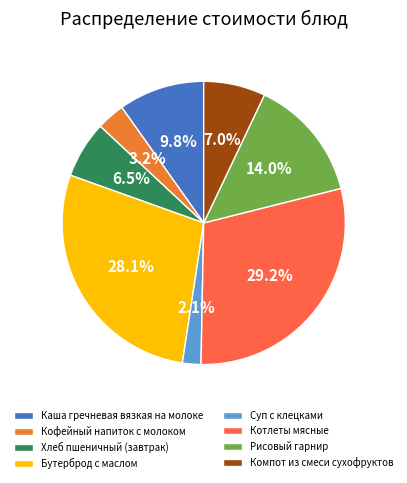

To the nearest percent, what portion does Котлеты мясные represent?

29%